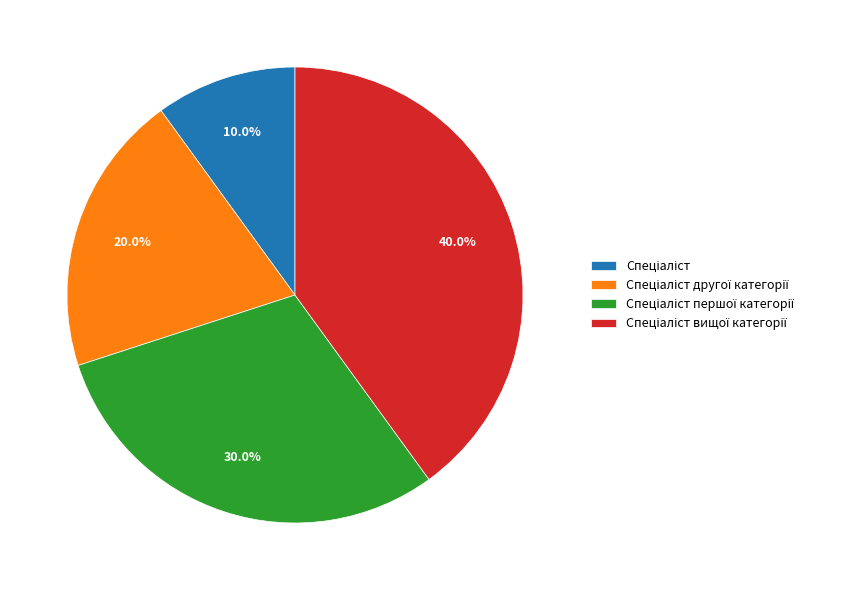

How many segments does this pie chart have?

4